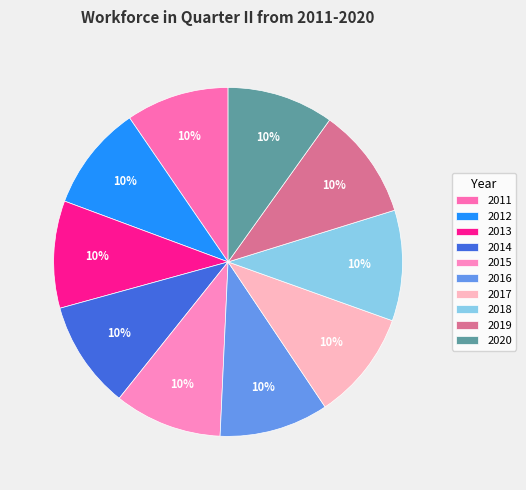

How many segments does this pie chart have?

10